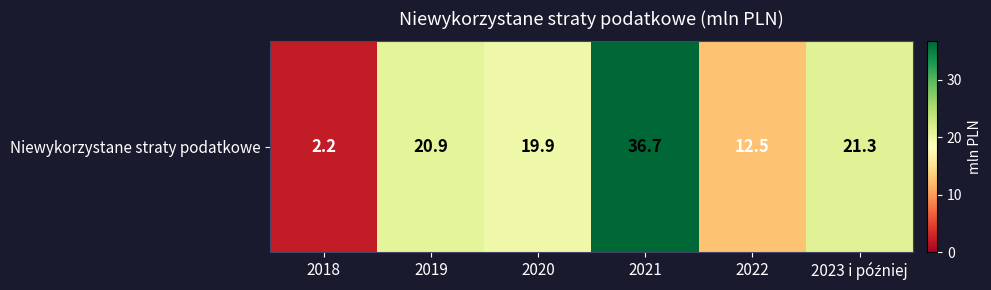

Count the number of data series in this chart.

1